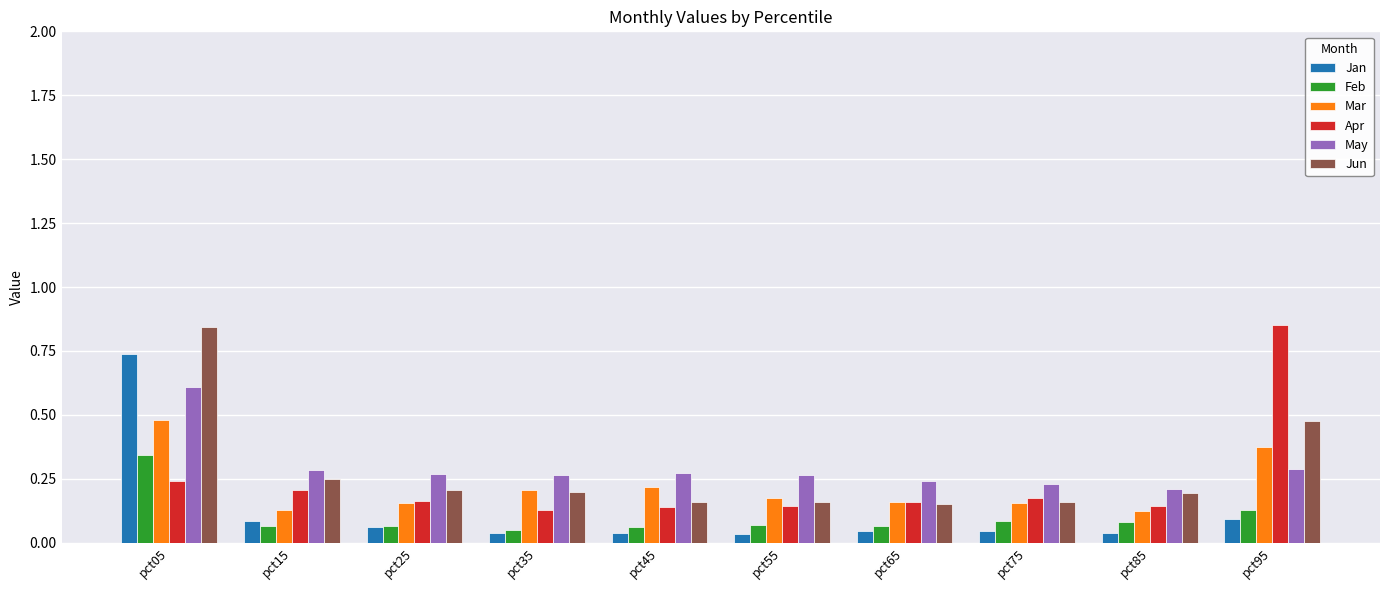

The value of Feb at pct05 is 0.6. True or false?

False